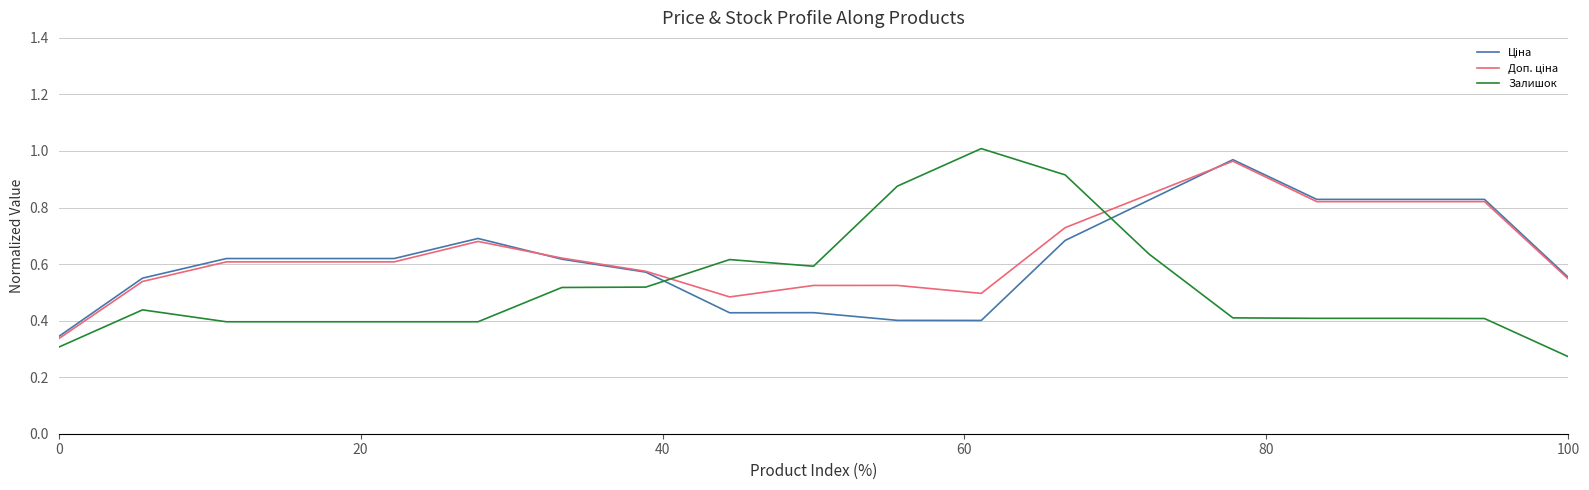

Which label corresponds to the smallest value in the chart?

100